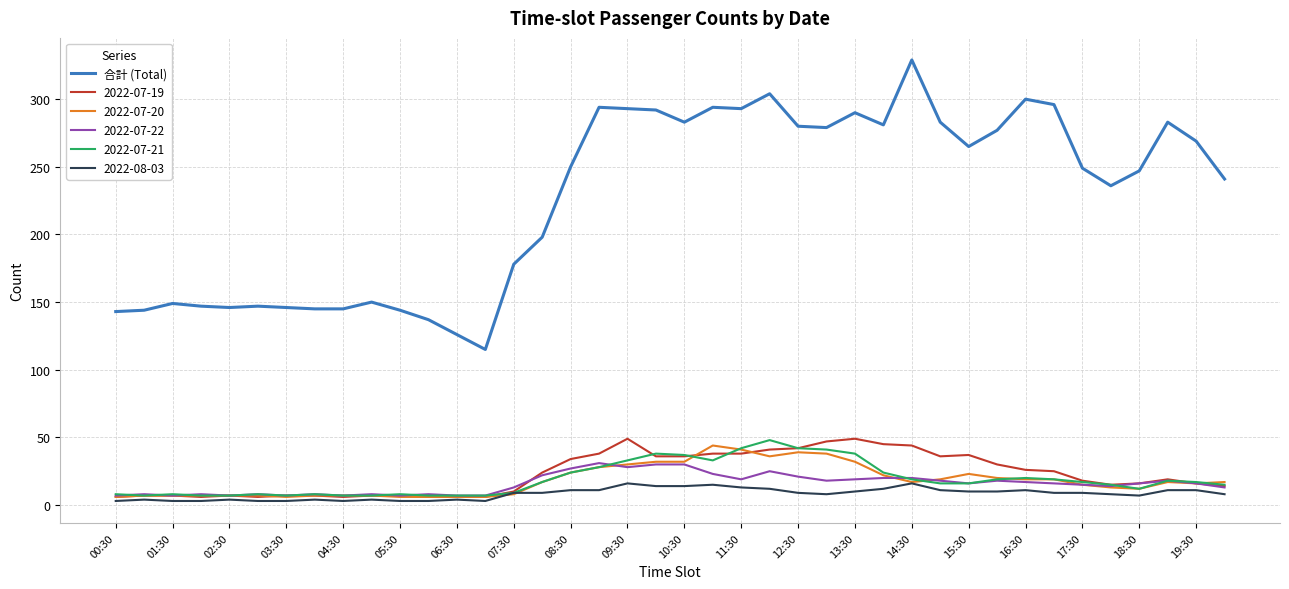

What is the minimum value shown in the chart?

3